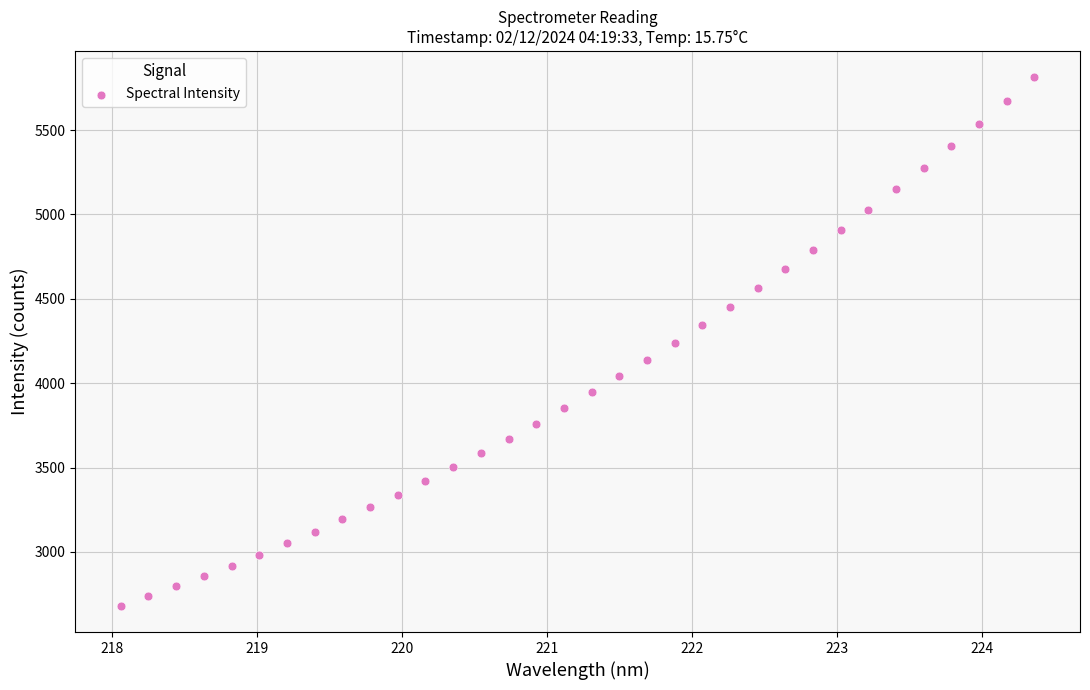

What is the range of Y values (max minus min)?

3131.4